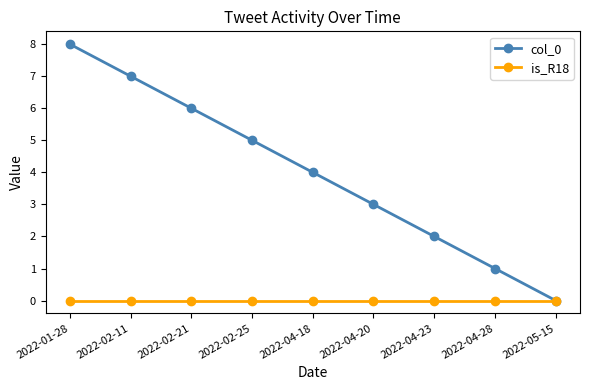

What position from the right is 2022-02-25?

6